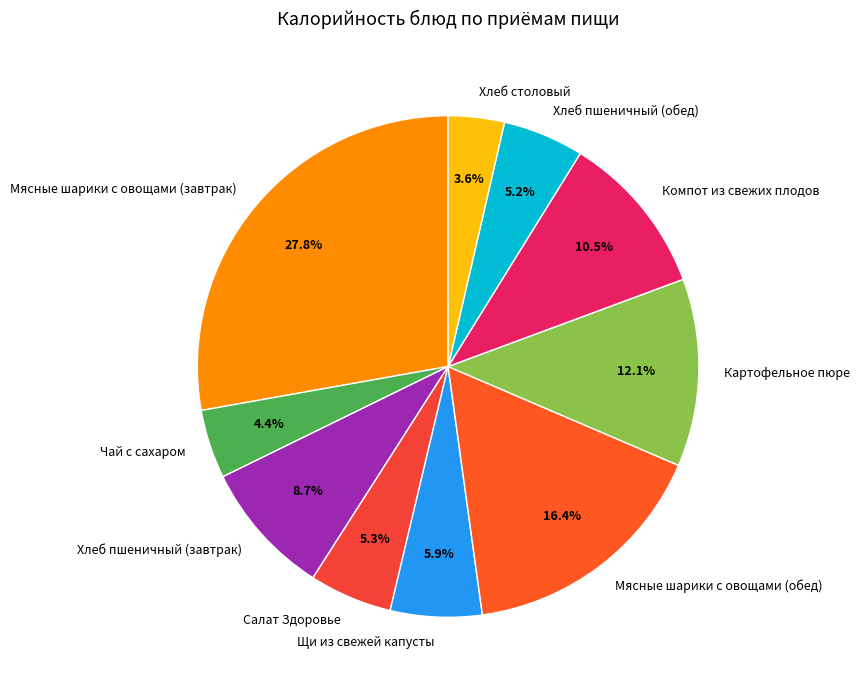

To the nearest percent, what portion does Мясные шарики с овощами (завтрак) represent?

28%